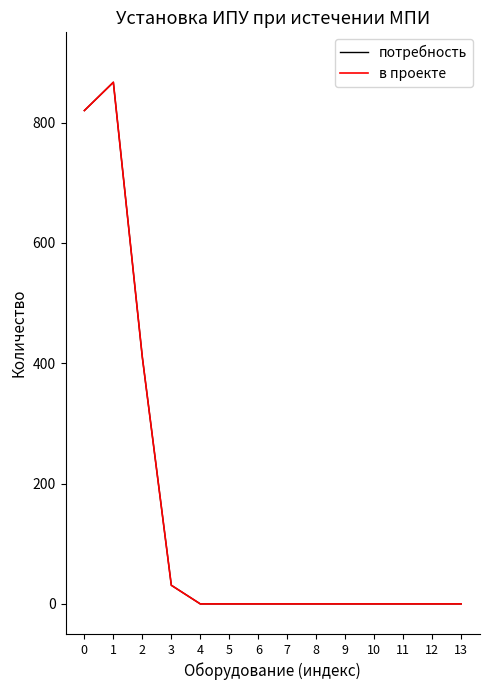

At which label is потребность closest to 433?

2